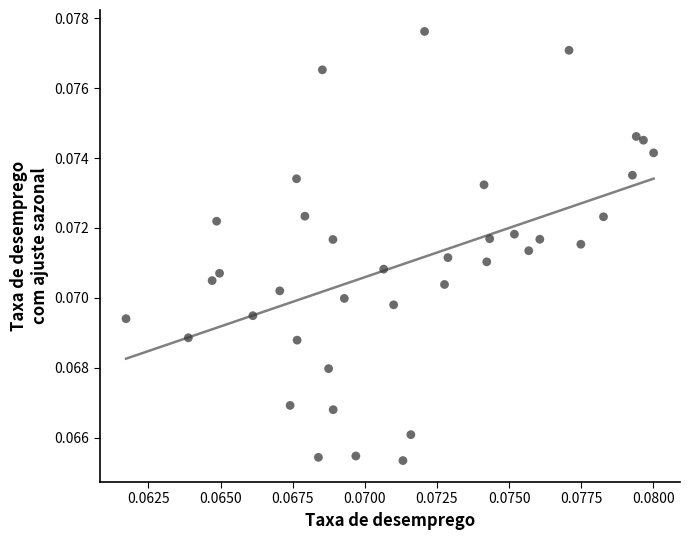

How many points are shown in the scatter plot?

38